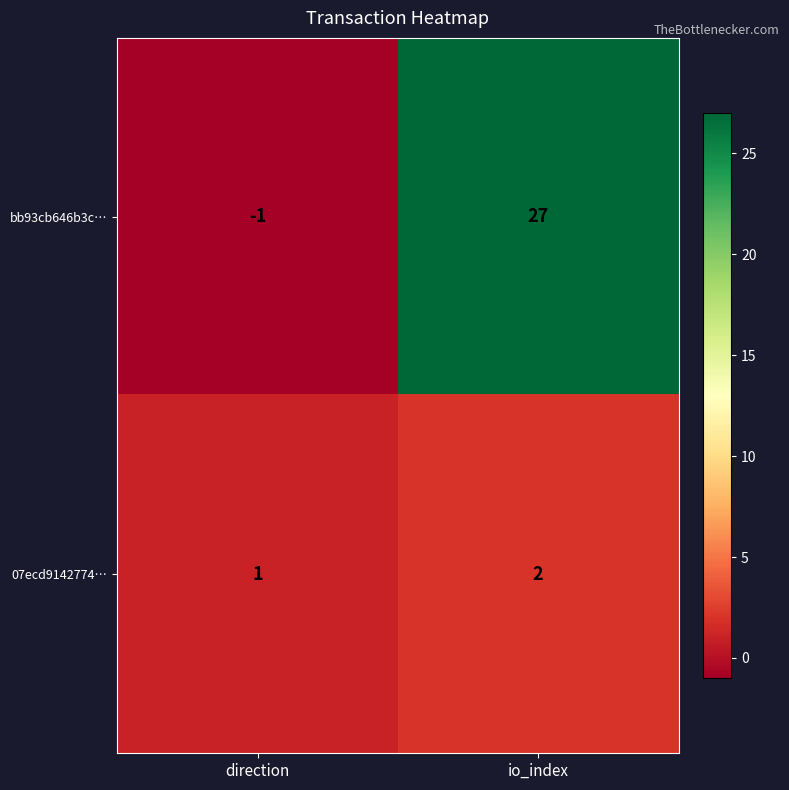

How many categories are shown in the chart?

2